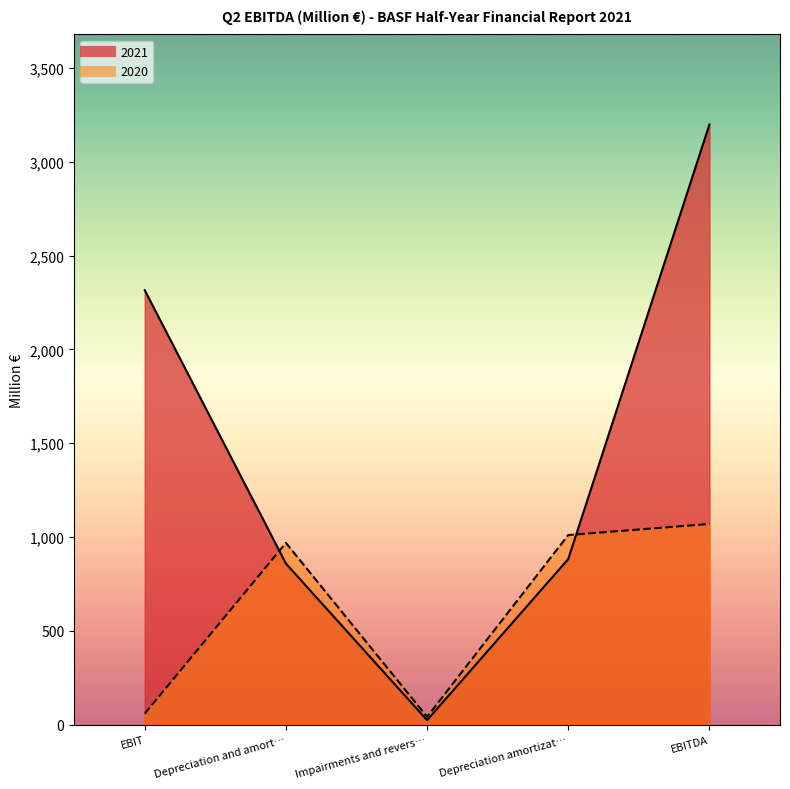

List the series in order of their overall mean, highest first.

2021, 2020